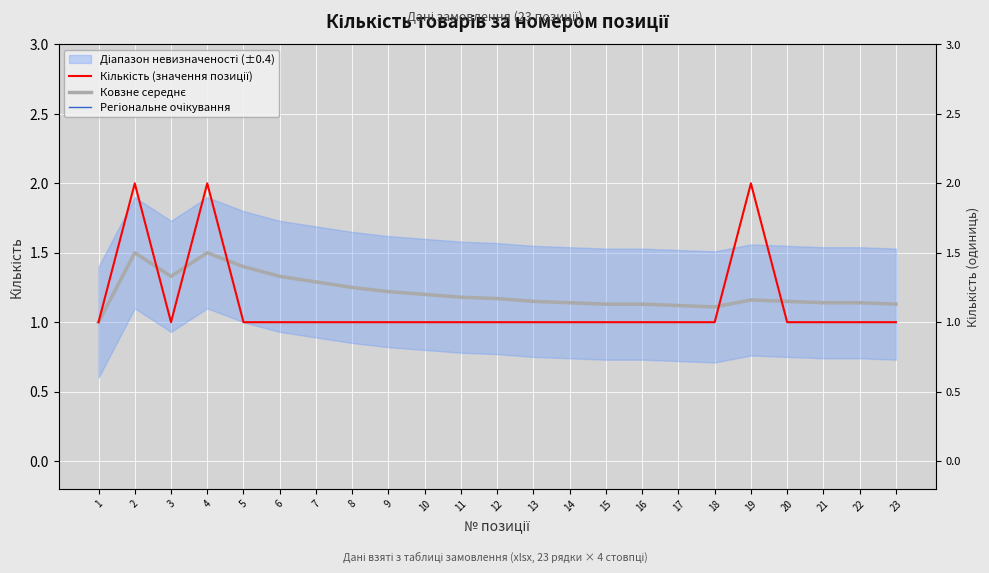

Which category has the highest value in the Ковзне середнє series?

2